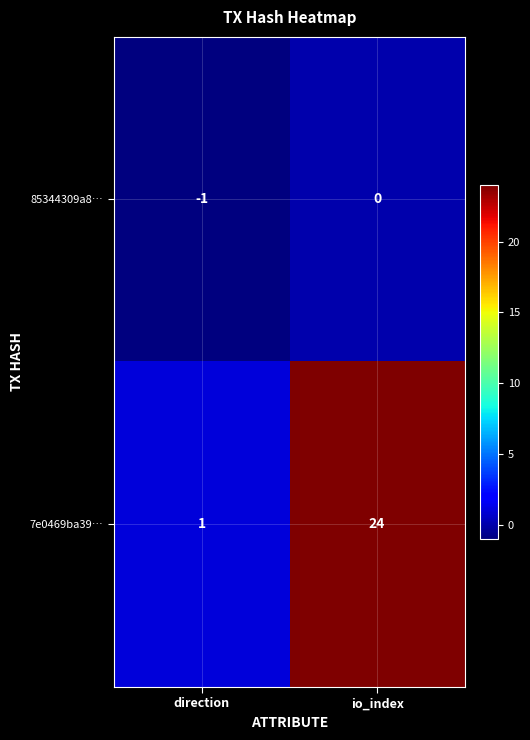

What is the sum of all 7e0469ba39… values?

25